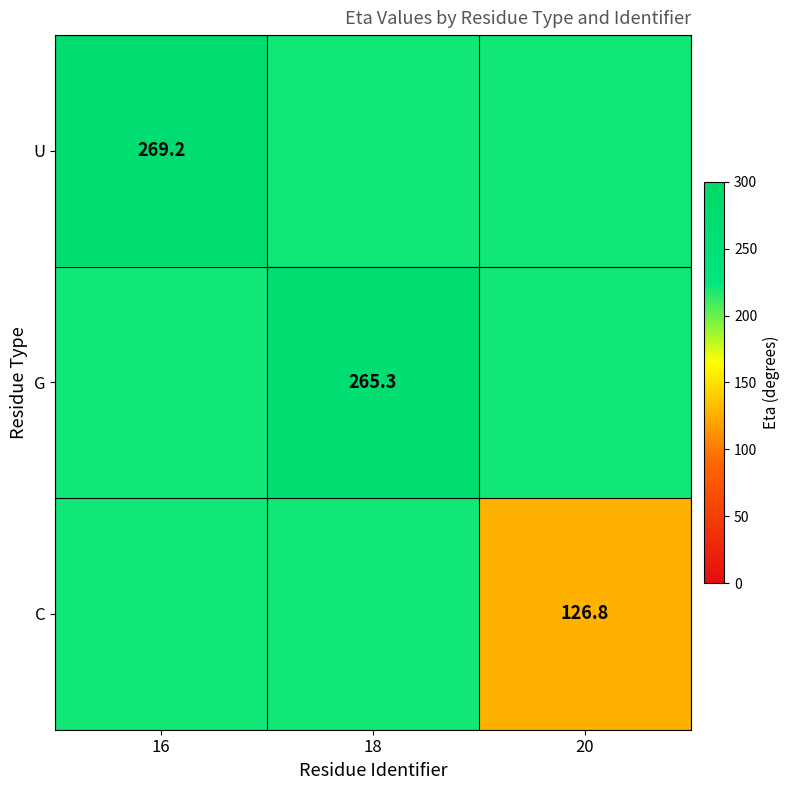

The value of G at 18 is 458.7. True or false?

False